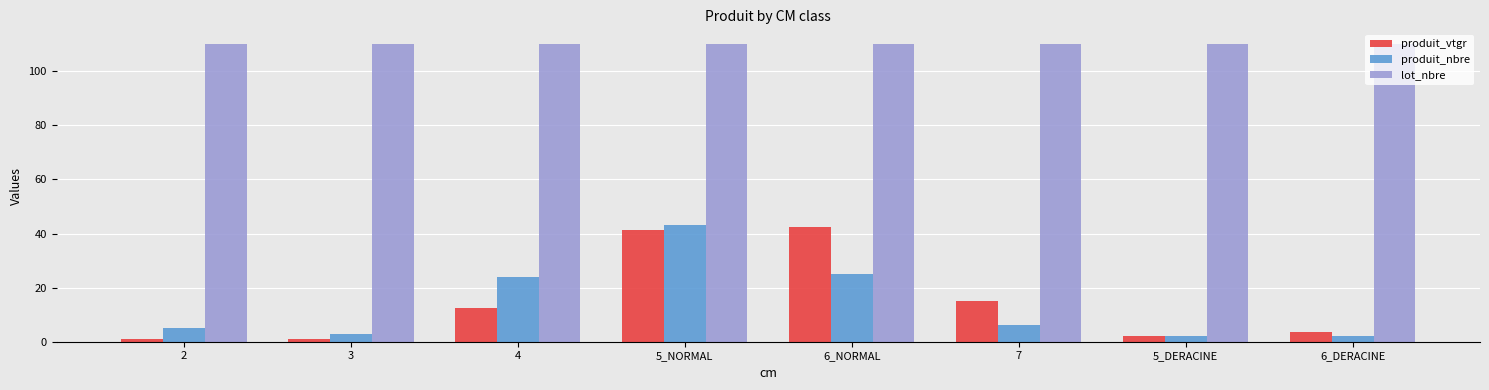

What is the value of the produit_nbre bar at the 2nd from the left?

3.0